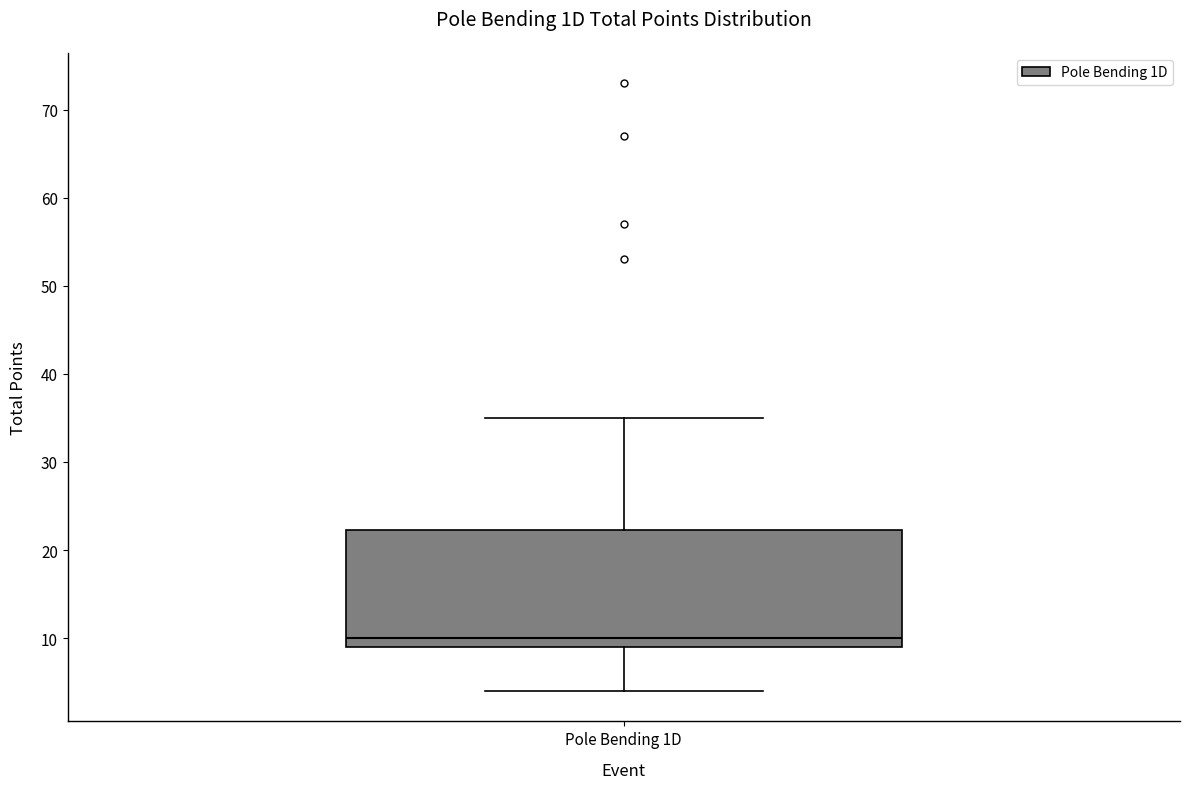

Read this box plot against the y-axis: the position of the median line, the range covered by the box, and the ends of both whiskers. The values are not printed on the chart, so give them approximately, as read against the axis.

median 10, box 9 to 22, whiskers 4 to 35